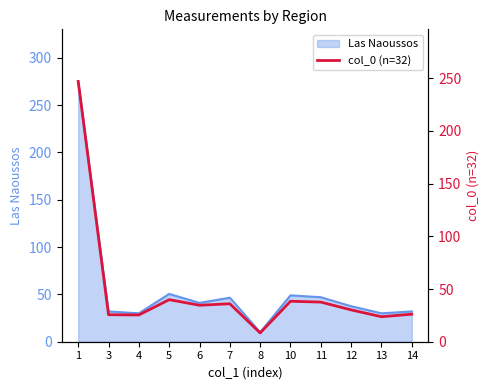

Reading left to right, what are all the values shown in this chart?

246.9	25.6	25.4	39.9	34.6	36.0	8.3	38.4	37.6	30.2	23.7	26.1